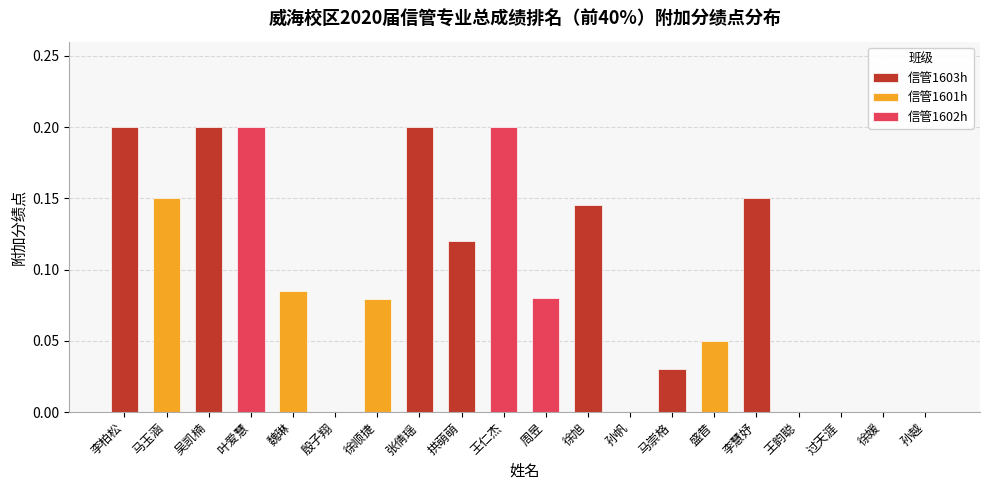

Rank the categories by value from lowest to highest.

殷子翔, 孙帆, 王韵聪, 过天涯, 徐媛, 孙越, 马崇格, 盛昔, 徐顺捷, 周昱, 魏琳, 拱萌萌, 徐旭, 马玉涵, 李慧妤, 李柏松, 吴凯楠, 叶爱慧, 张倩瑶, 王仁杰